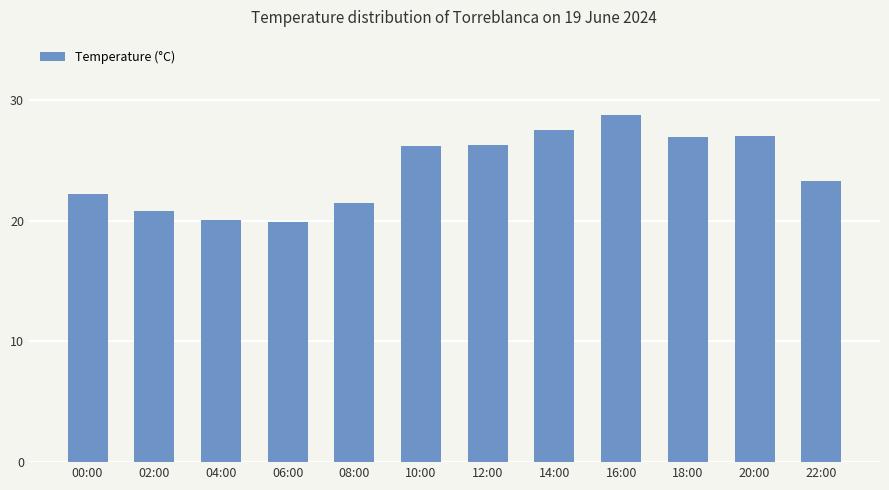

What is the label of the 8th bar from the right?

08:00